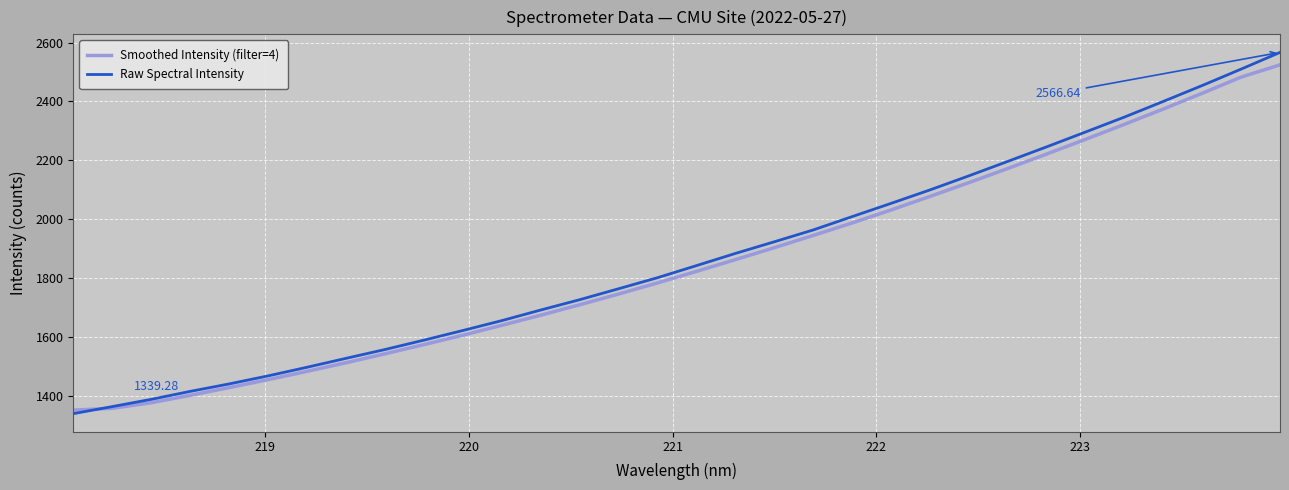

What is the average value of the Raw Spectral Intensity series?

1868.2